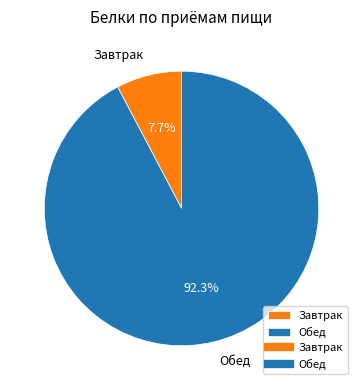

To the nearest percent, what portion does Обед represent?

92%